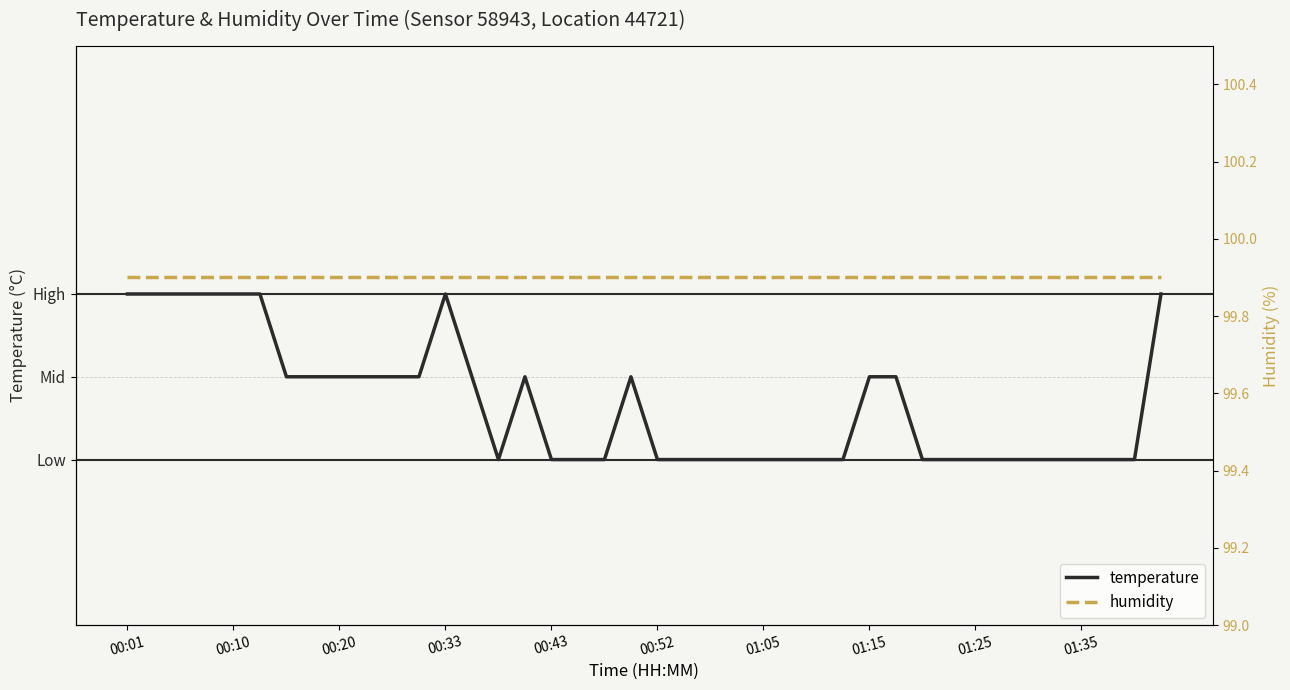

What is the difference between the temperature values at 33 and 01:35?

0.1